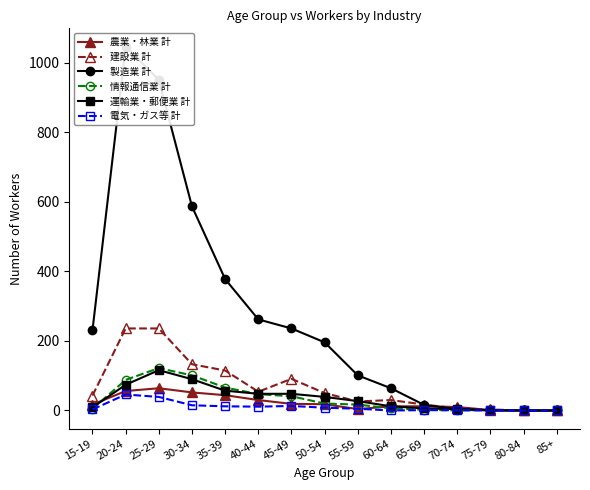

In 情報通信業 計, how many points are lower than both neighbors (excluding endpoints)?

1